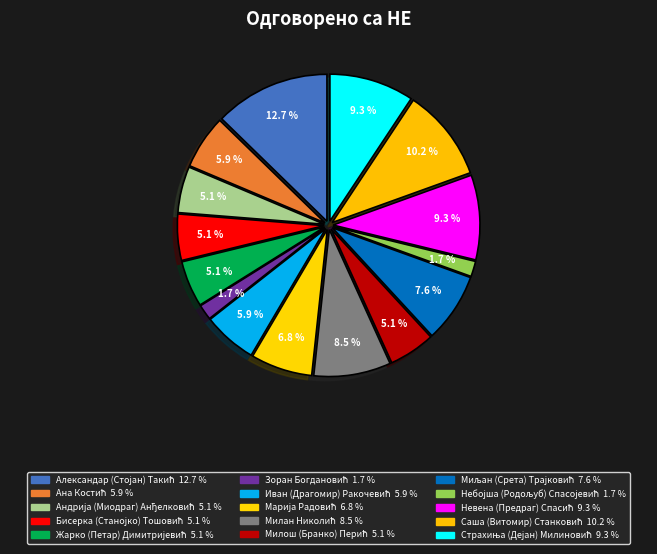

How many slices are in this pie chart?

15